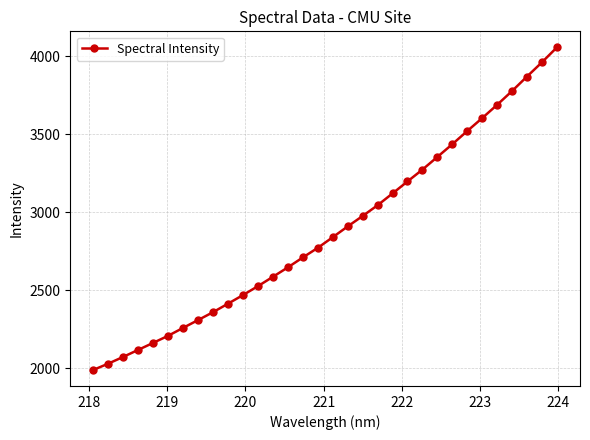

What is the maximum value shown in the chart?

4056.0